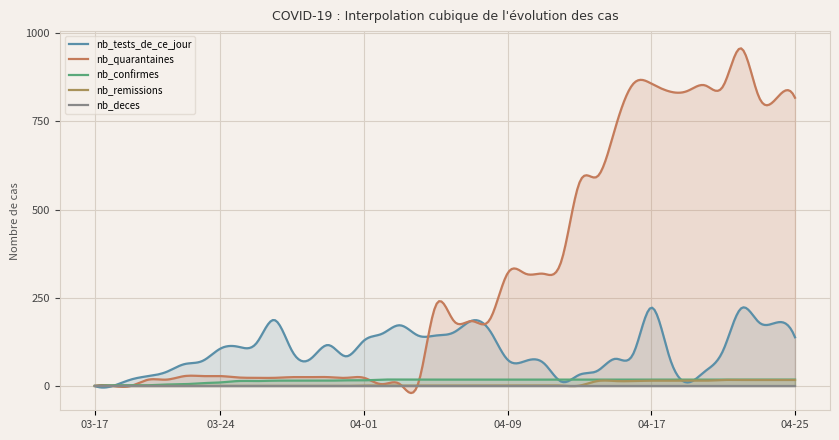

Which series changed the most between 2020-04-06 and 2020-05-06?

nb_quarantaines